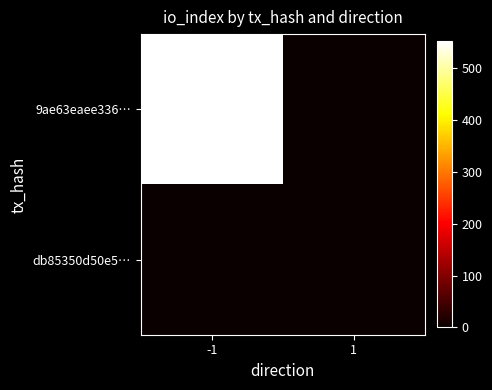

Which series has the widest spread of values?

9ae63eaee336…